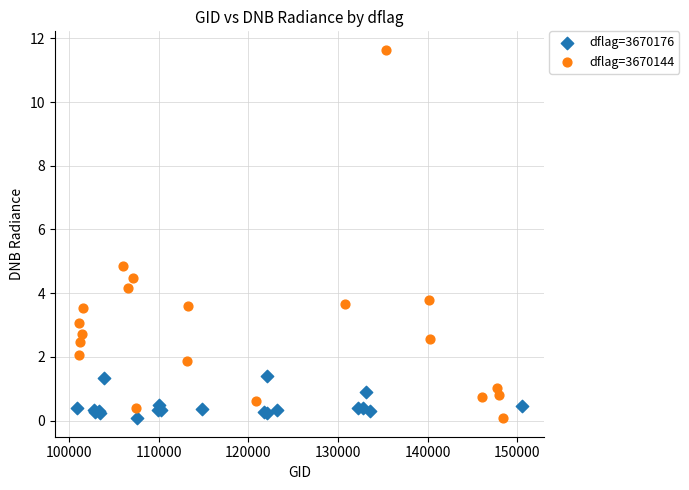

Which series has the largest Y range (max minus min)?

dflag=3670144